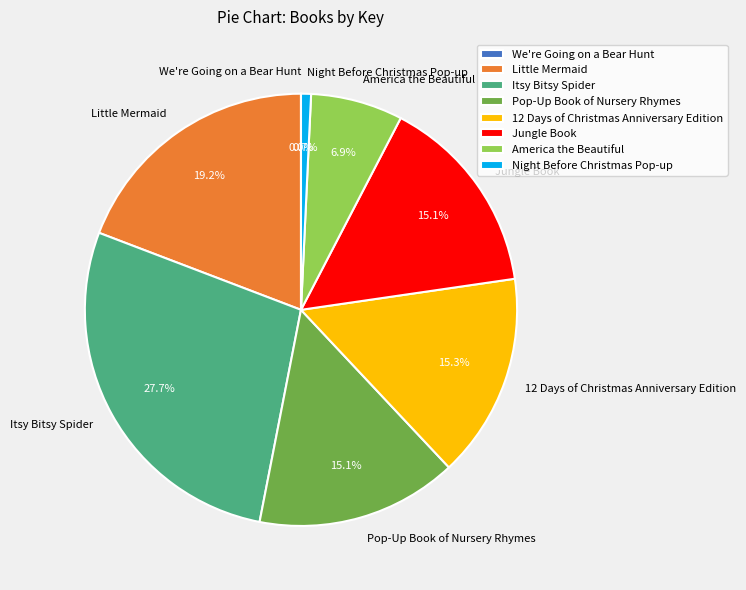

What percentage is NOT represented by Night Before Christmas Pop-up?

99.3%